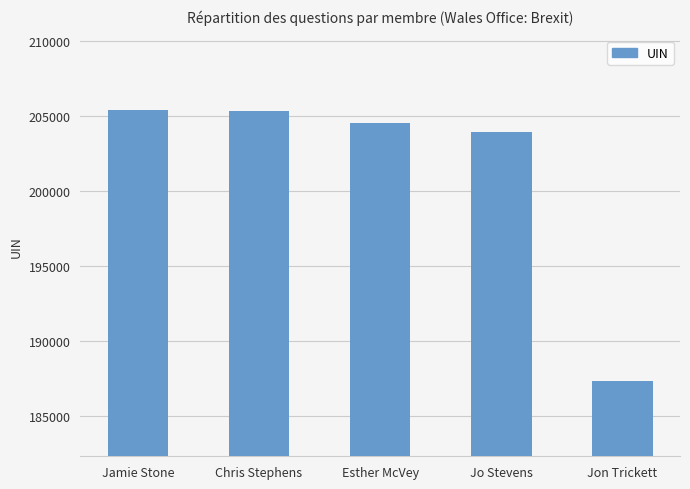

What is the label of the 1st bar from the left?

Jamie Stone